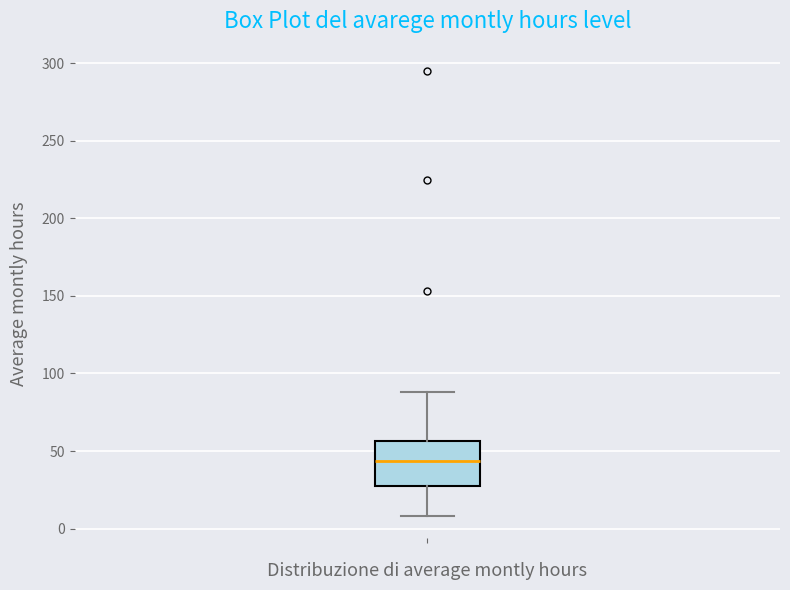

Where is the upper edge of the box on the y-axis? The values are not printed on the chart, so give them approximately, as read against the axis.

55